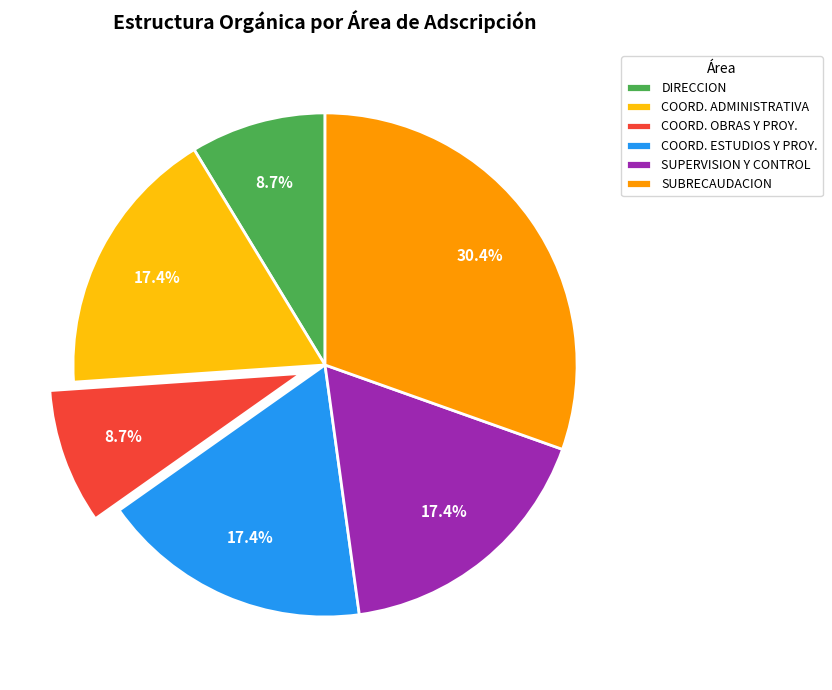

What portion of the pie excludes COORD. ESTUDIOS Y PROY.?

82.6%